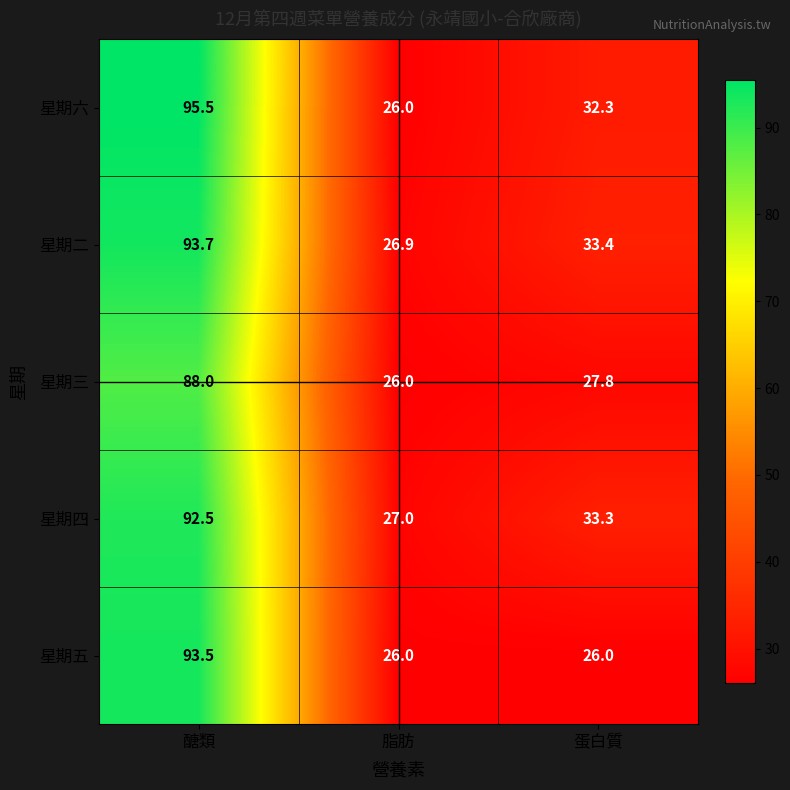

Reading left to right, list all the values displayed in this chart.

星期六: 醣類=95.5	脂肪=26.0	蛋白質=32.3
星期二: 醣類=93.7	脂肪=26.9	蛋白質=33.4
星期三: 醣類=88.0	脂肪=26.0	蛋白質=27.8
星期四: 醣類=92.5	脂肪=27.0	蛋白質=33.3
星期五: 醣類=93.5	脂肪=26.0	蛋白質=26.0